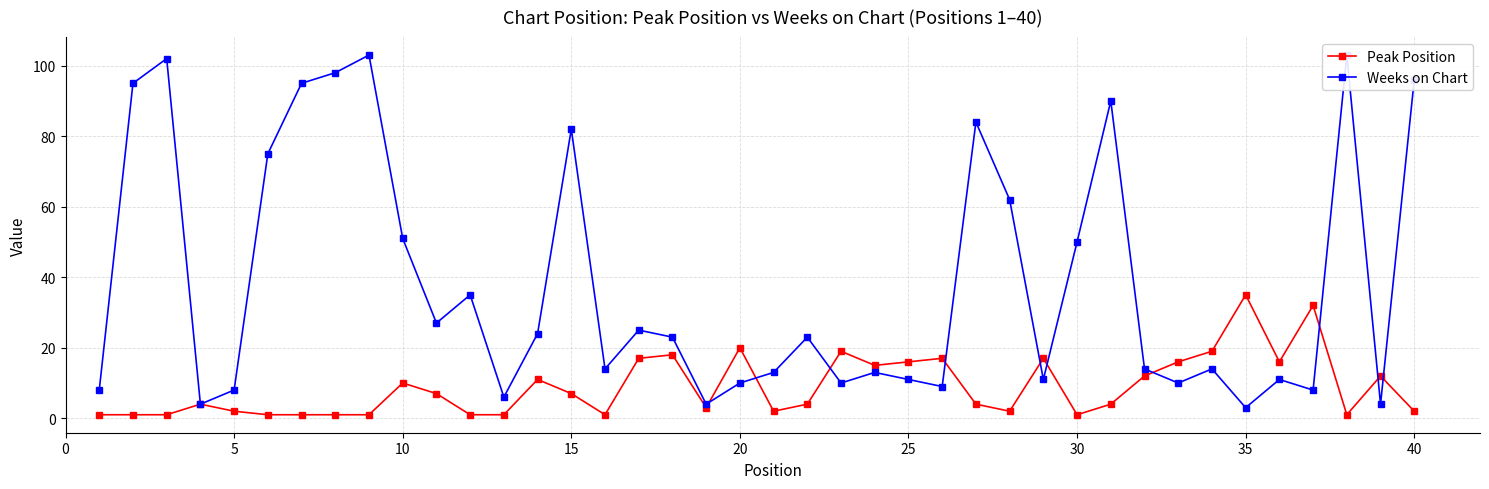

Which series has the widest spread of values?

Weeks on Chart